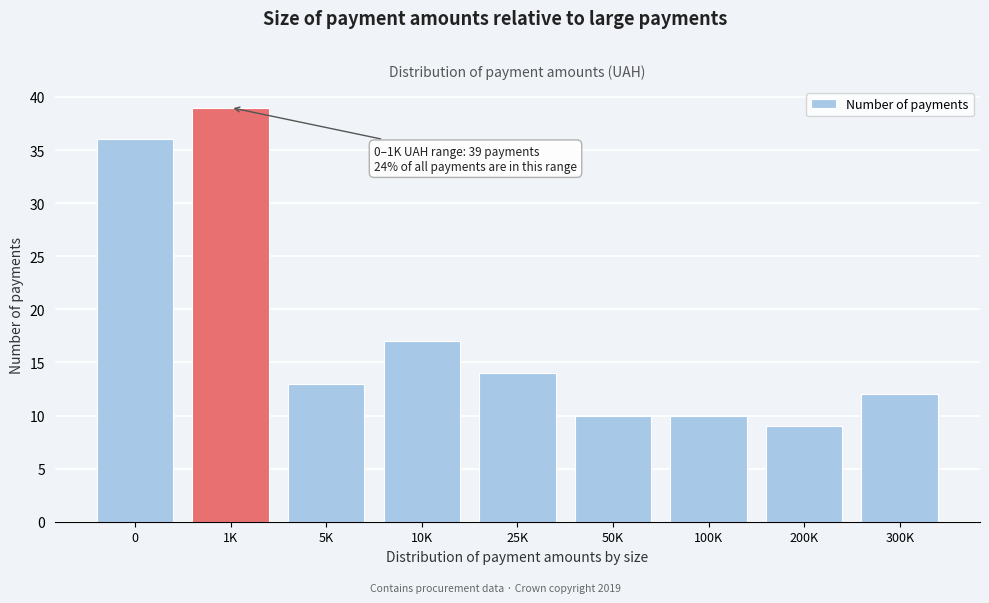

Reading right to left, extract all data points from this chart.

12	9	10	10	14	17	13	39	36